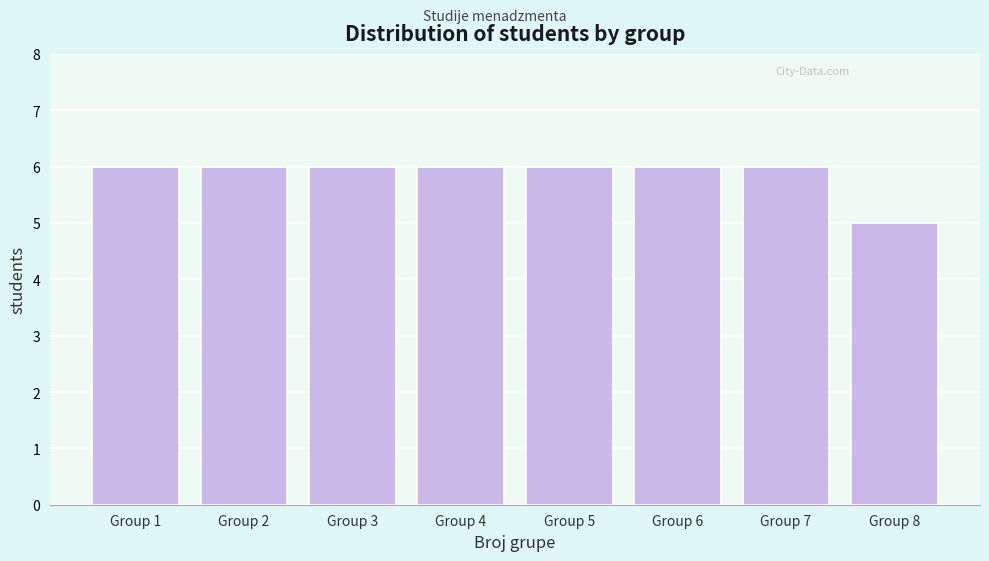

Reading left to right, what are all the values shown in this chart?

6	6	6	6	6	6	6	5